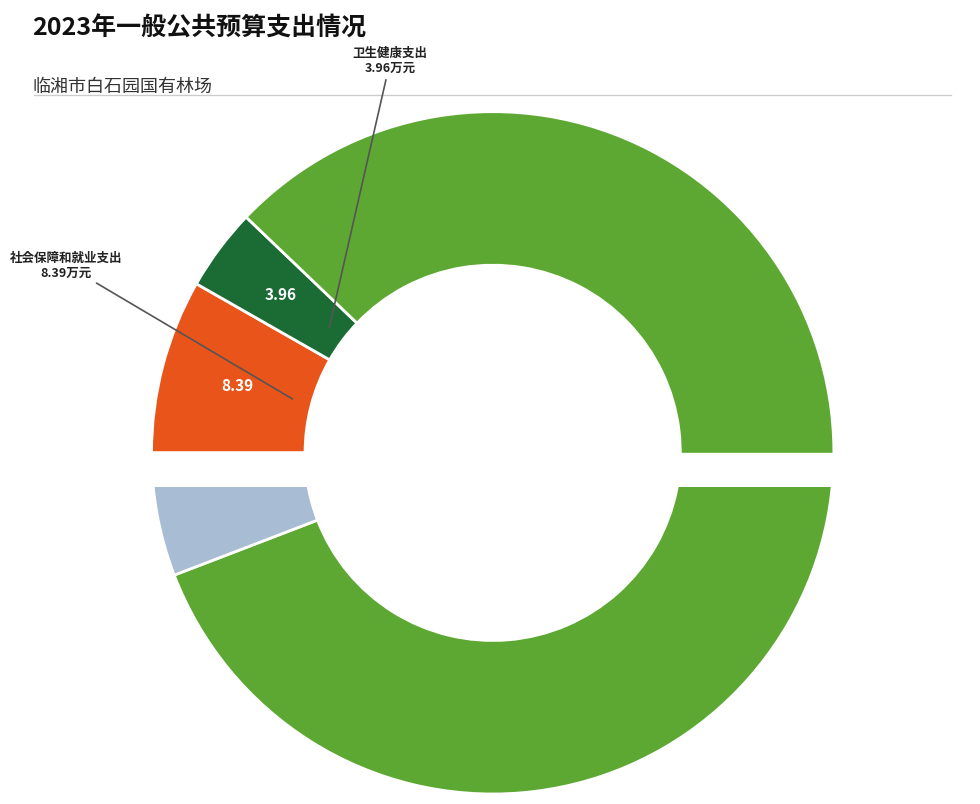

To the nearest percent, what percentage of the pie is 卫生健康支出?

4%